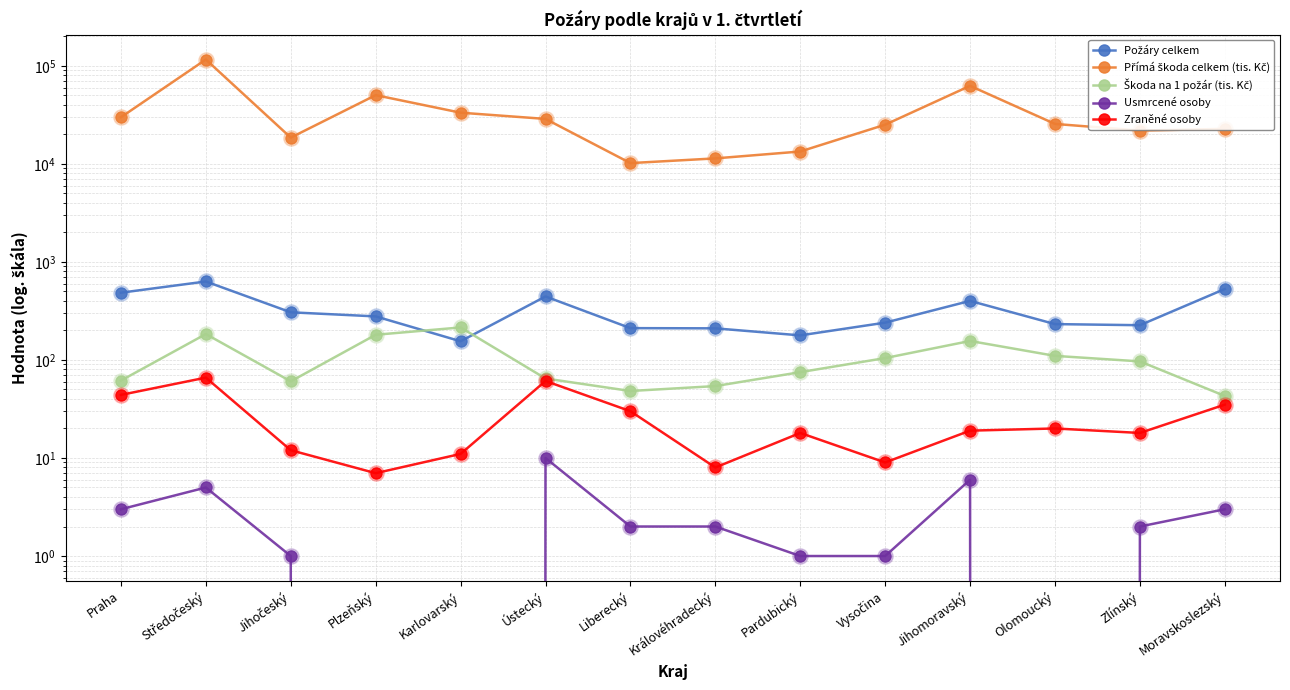

What are all the series names shown in the legend?

Požáry celkem, Přímá škoda celkem (tis. Kč), Škoda na 1 požár (tis. Kč), Usmrcené osoby, Zraněné osoby